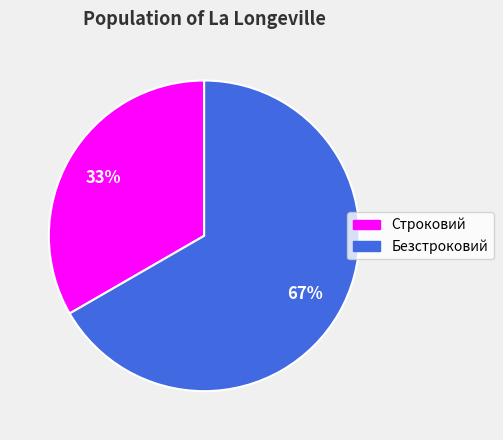

Which slice is the largest?

Безстроковий